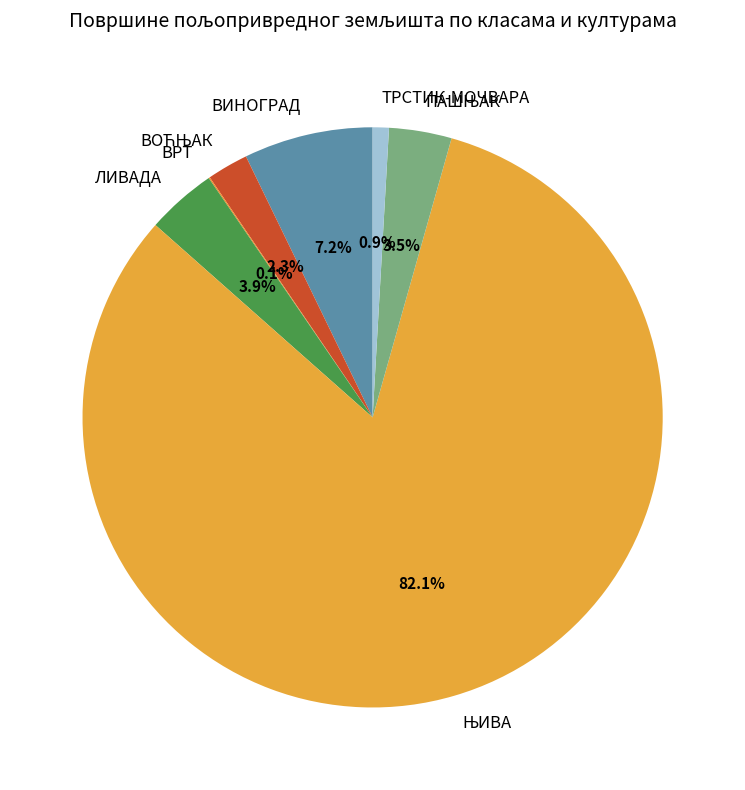

What percentage is NOT represented by ВИНОГРАД?

92.8%